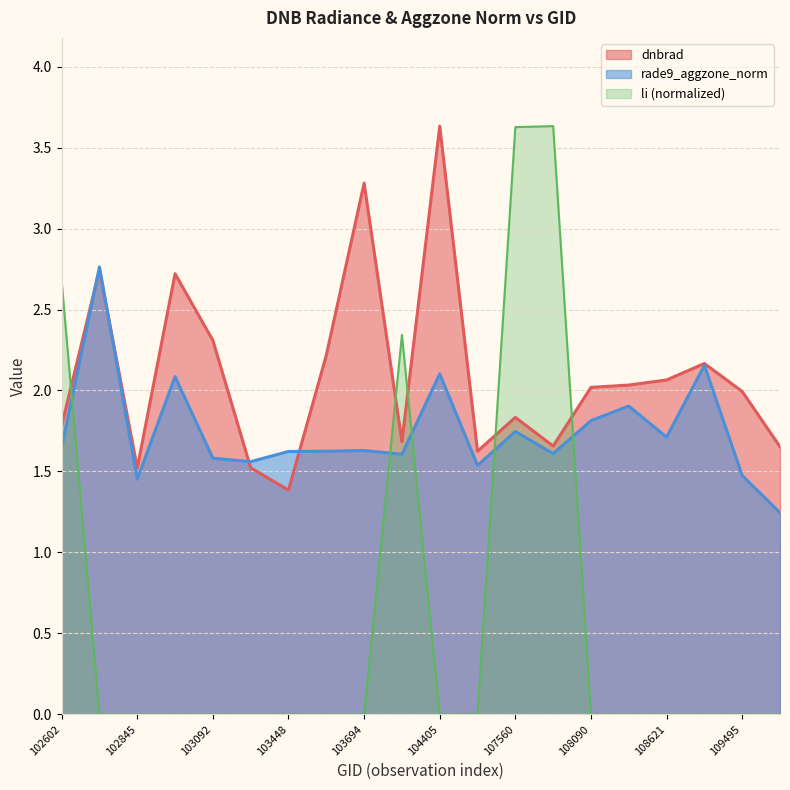

What is the sum of all li values?

12.3